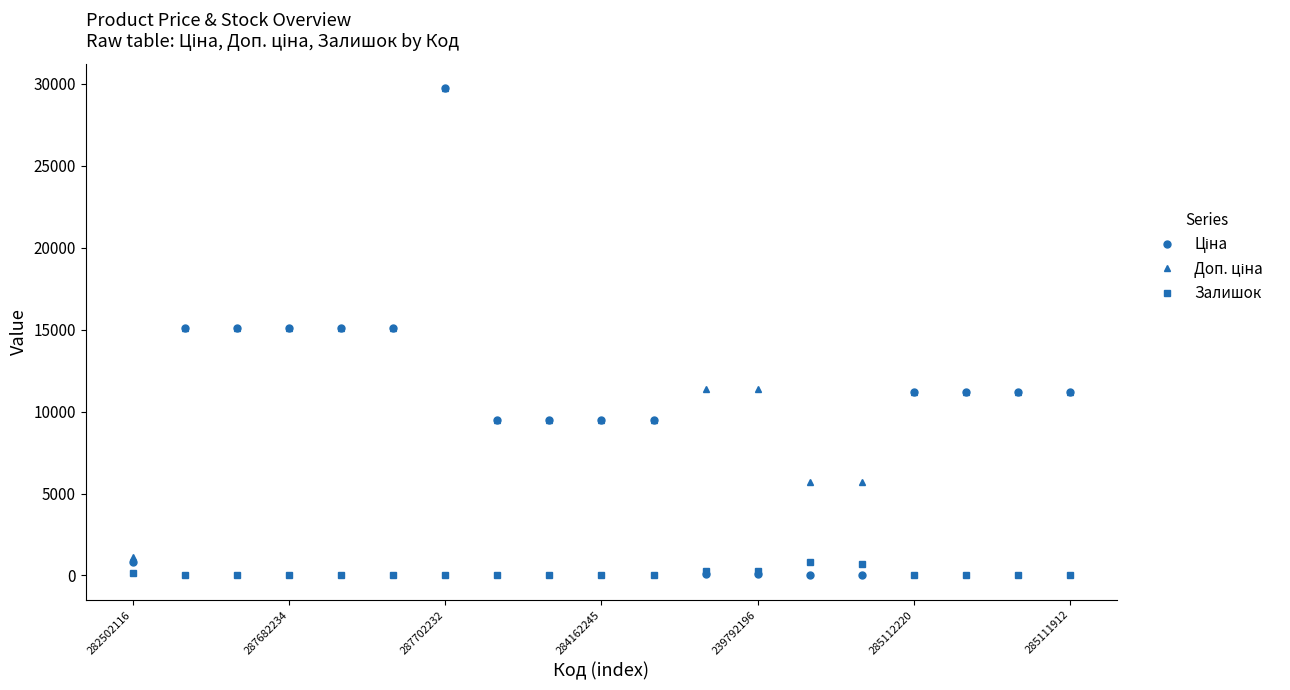

Does the chart have visible grid lines?

No